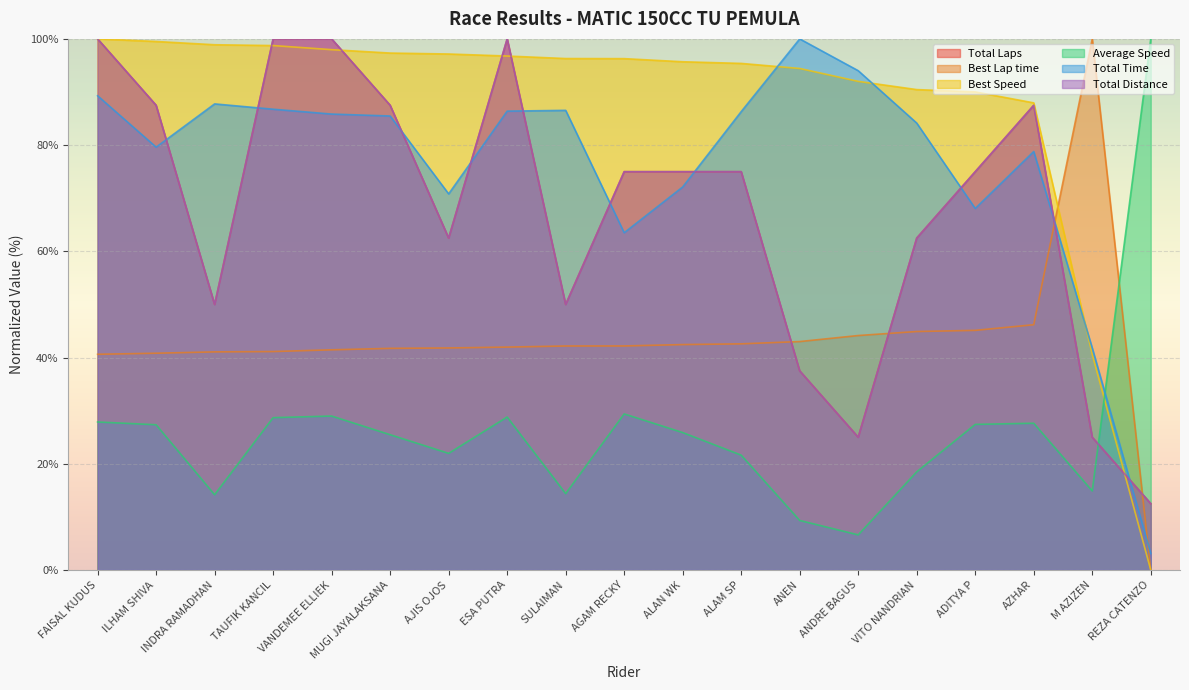

What is the difference between the Best Lap time values at FAISAL KUDUS and ADITYA P?

4.5